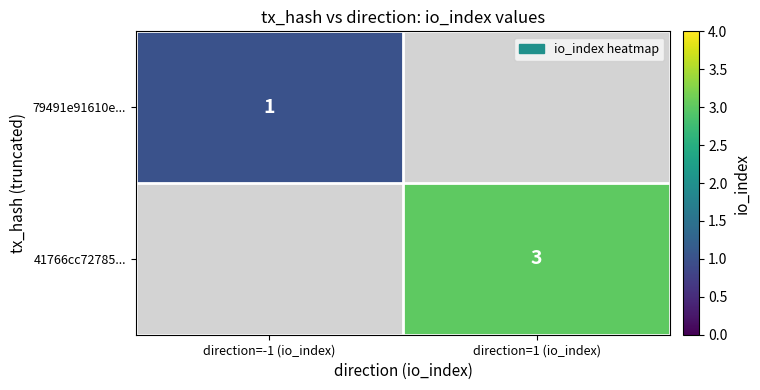

What is the smallest value displayed?

1.0